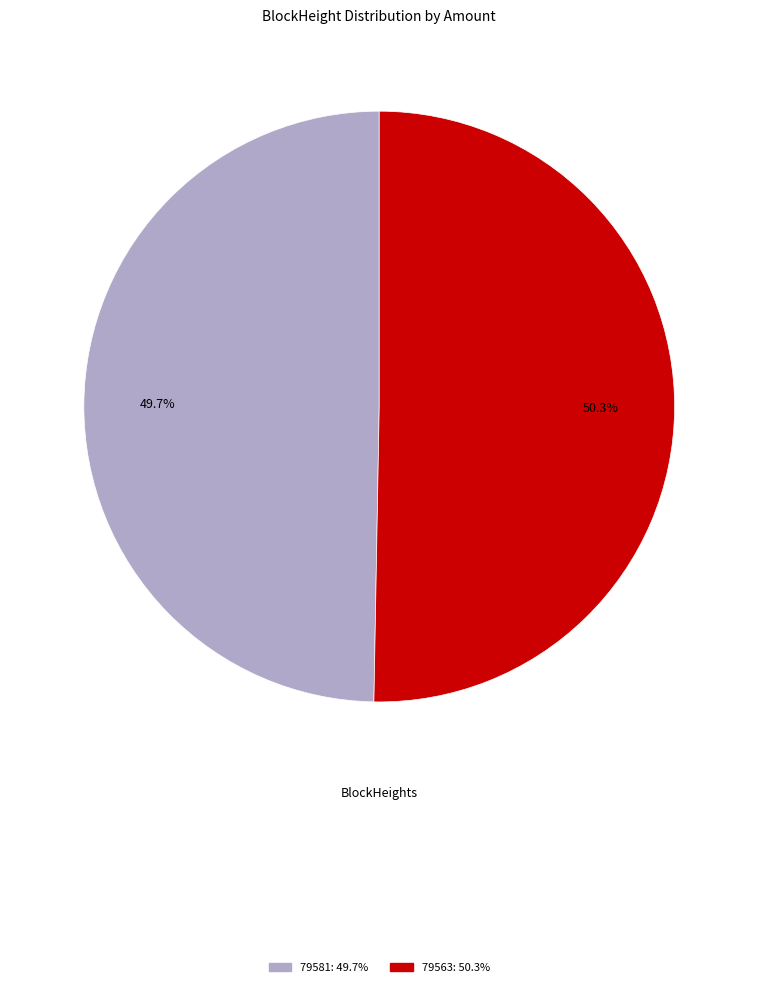

How many slices are in this pie chart?

2